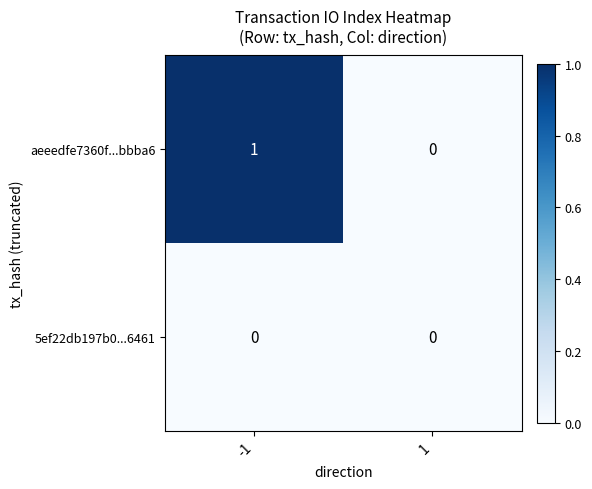

What is the total value across all series at -1?

1